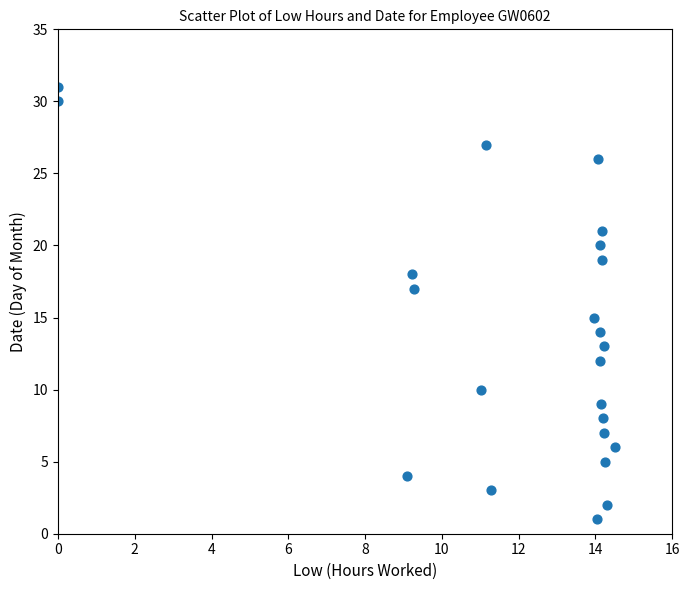

What is the range of Y values (max minus min)?

30